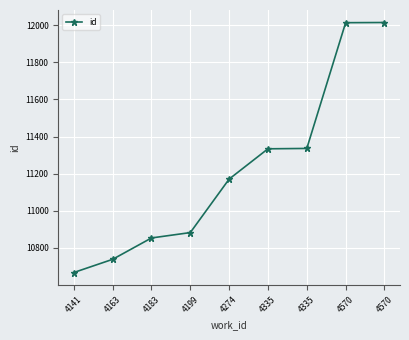

Rank the categories by value from highest to lowest.

4570, 4570, 4335, 4335, 4274, 4199, 4183, 4163, 4141